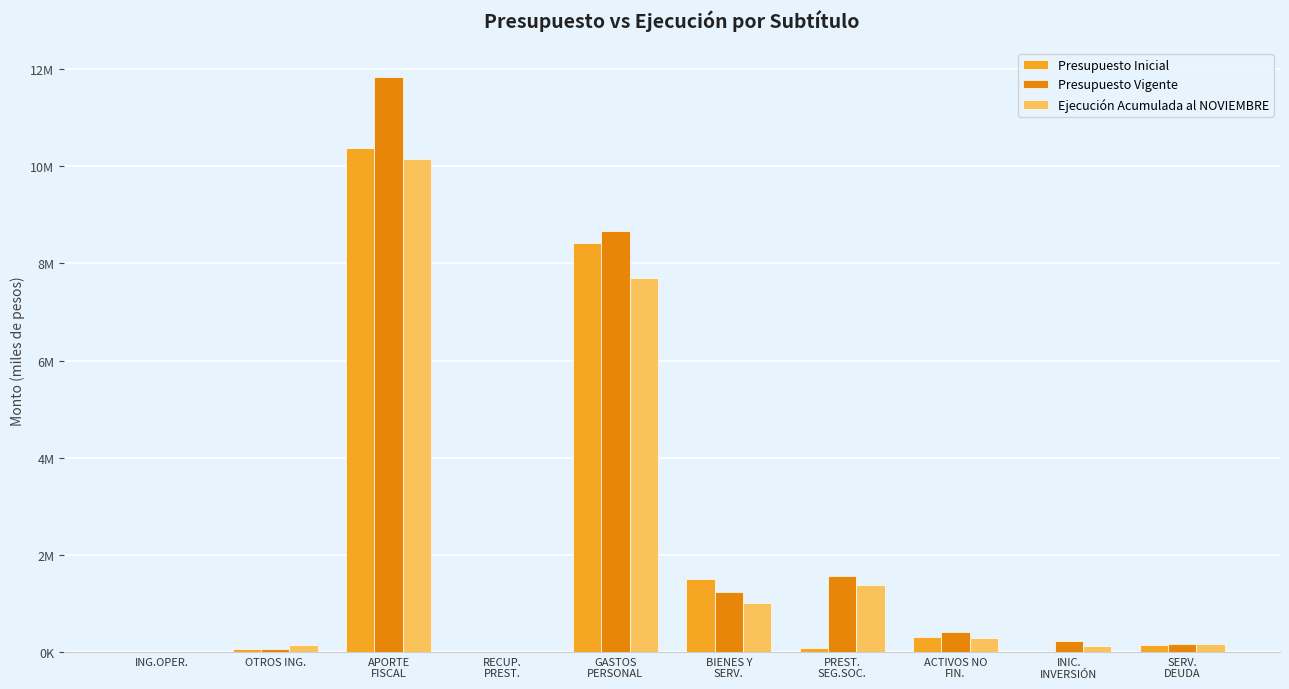

What position from the right is INIC.
INVERSIÓN?

2